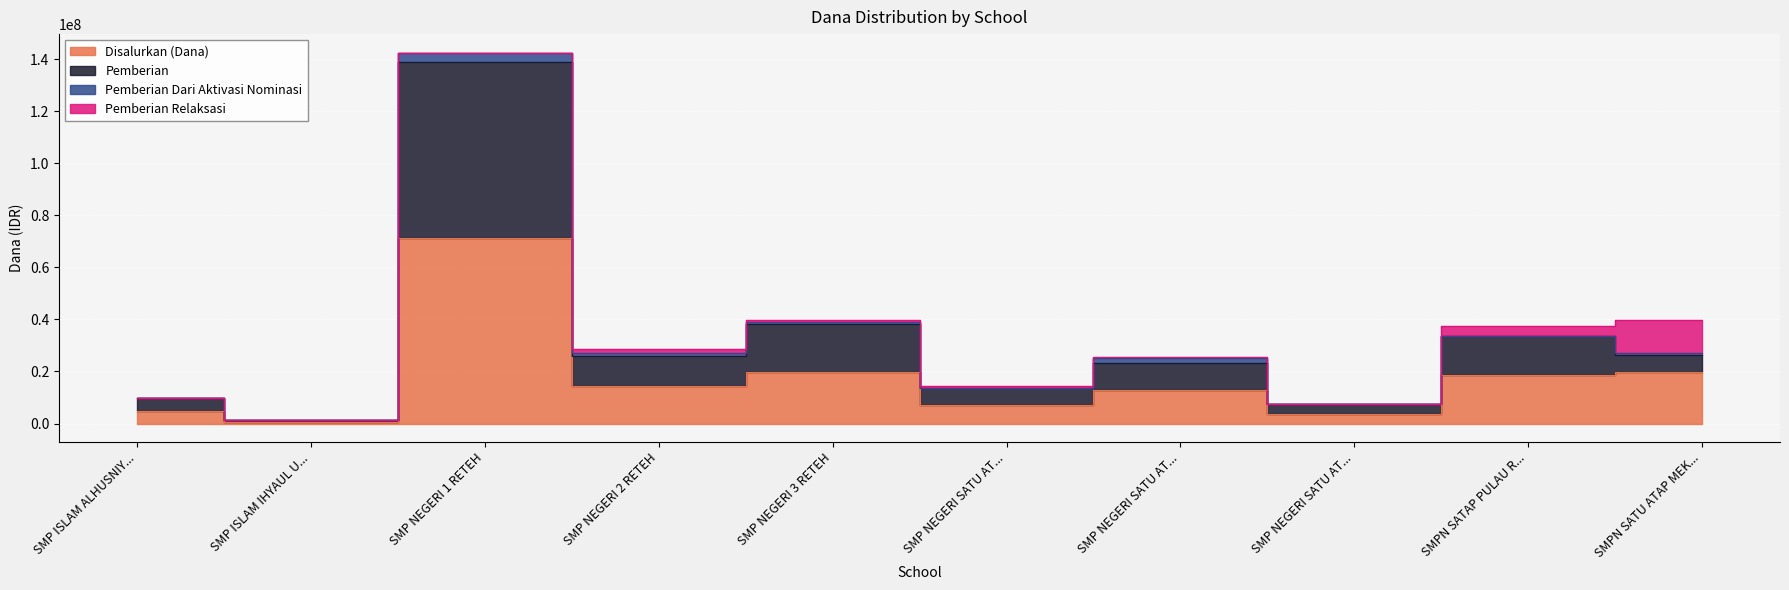

What is the greatest value displayed?

138750000